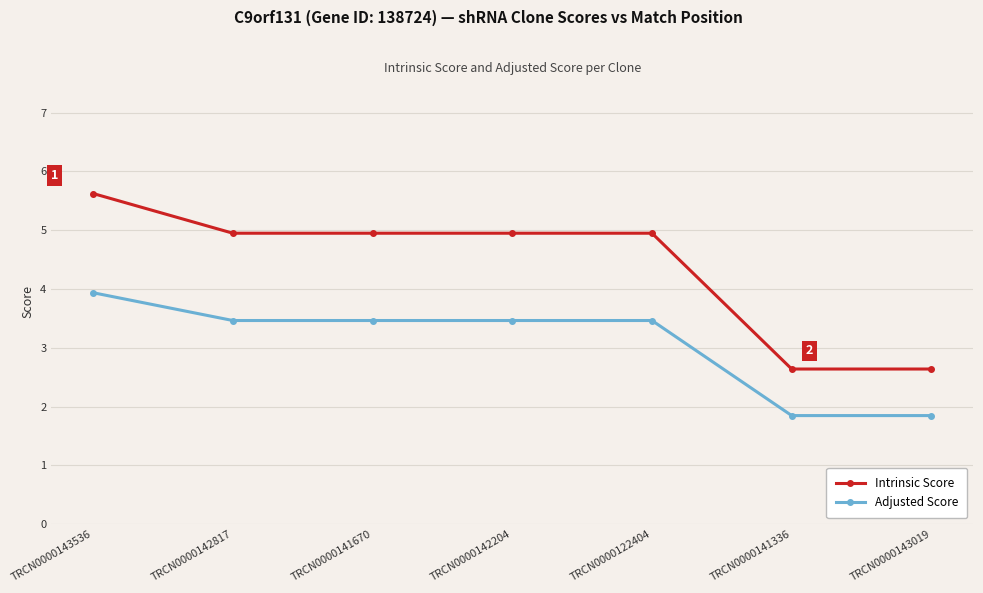

True or false: Adjusted Score has a value of 3.5 at TRCN0000141670.

True